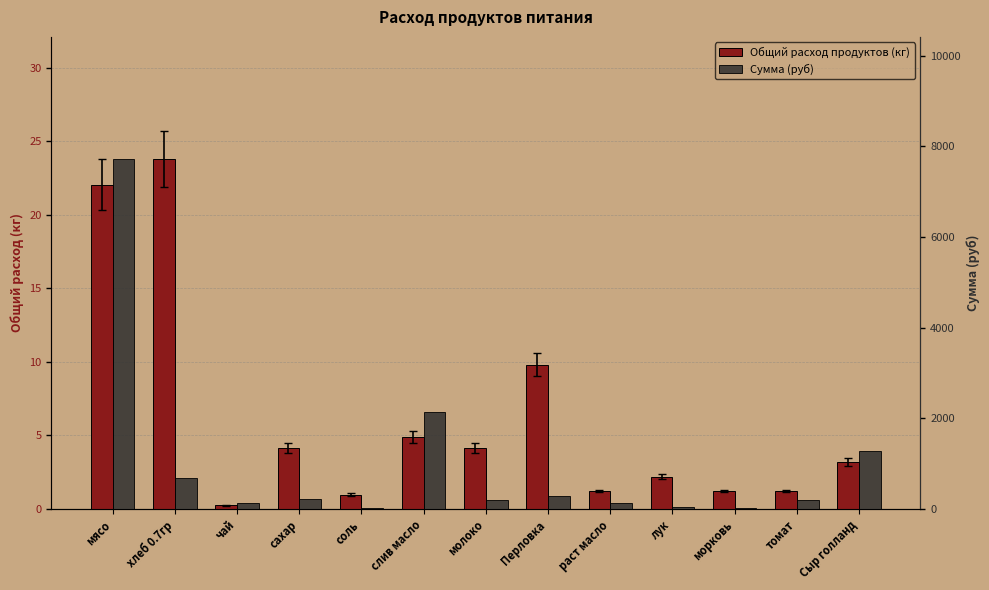

What is the minimum value shown in the chart?

0.2